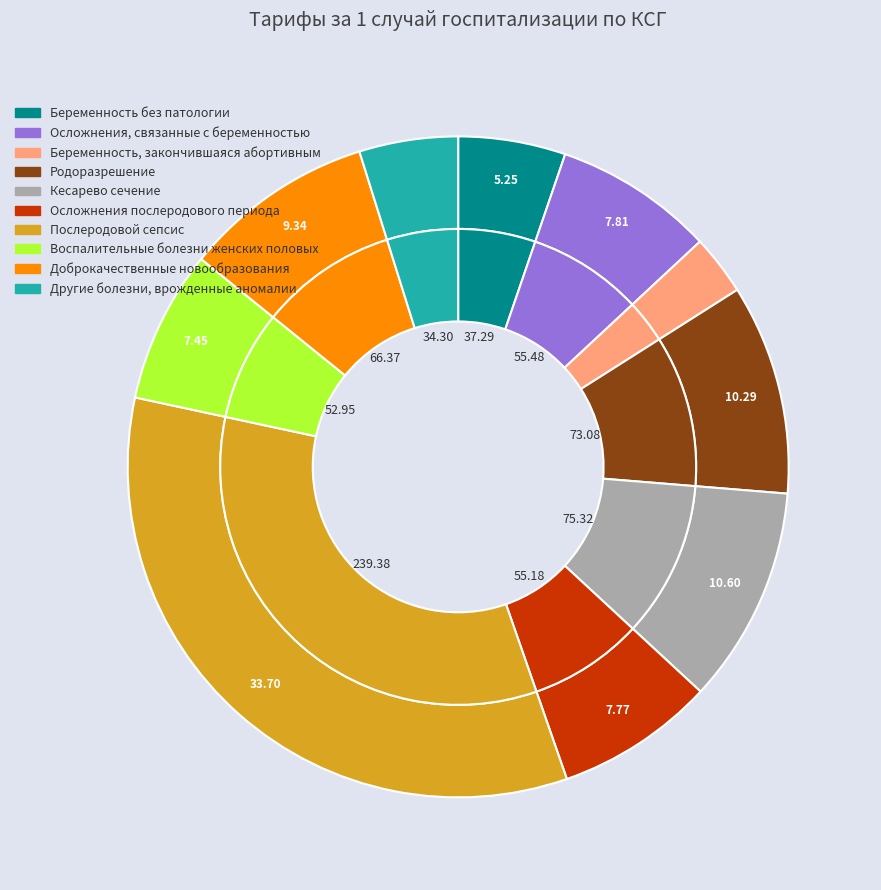

To the nearest percent, what is the difference between the largest and smallest slice percentages?

31%